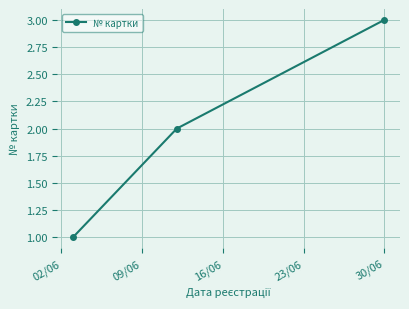

Count the number of categories in the chart.

3